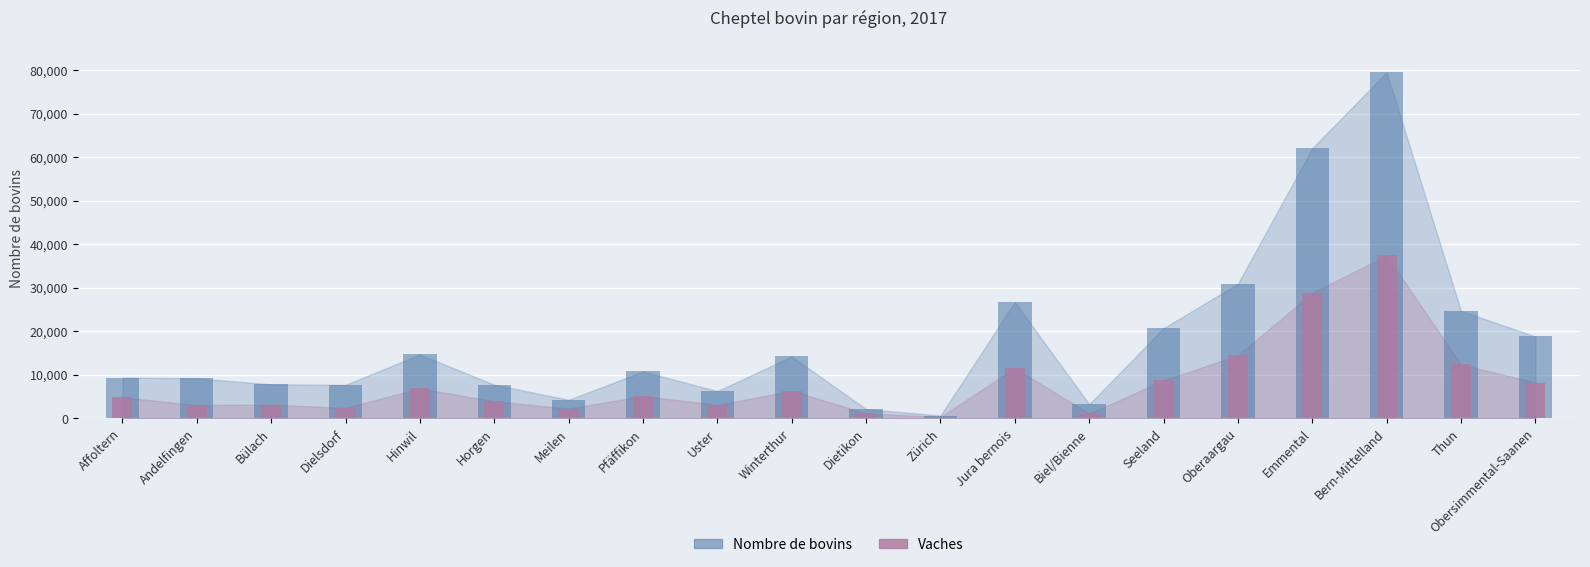

What is the difference between the highest and lowest values at Bülach?

4659